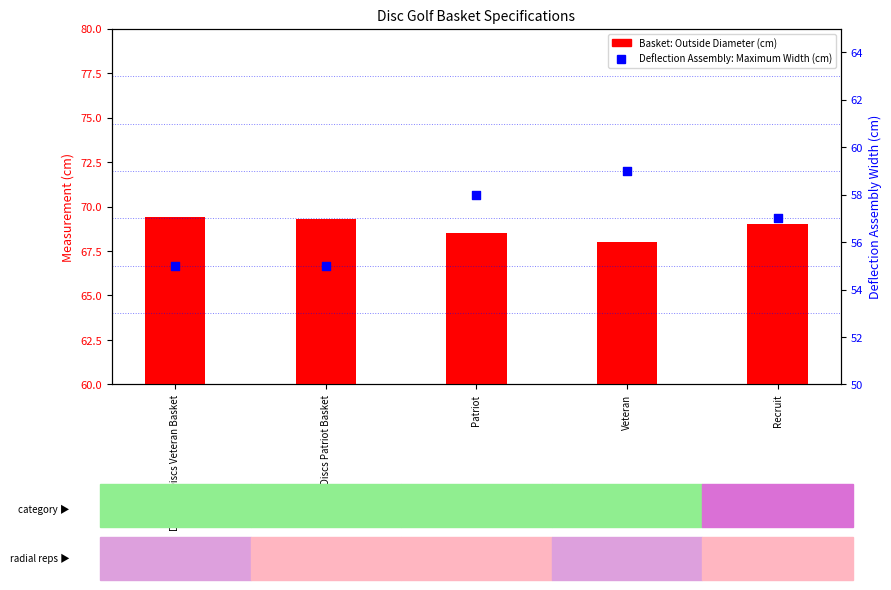

Is the value of Basket: Outside Diameter (cm) at Recruit greater than the value of Deflection Assembly: Maximum Width (cm) at Dynamic Discs Veteran Basket?

Yes